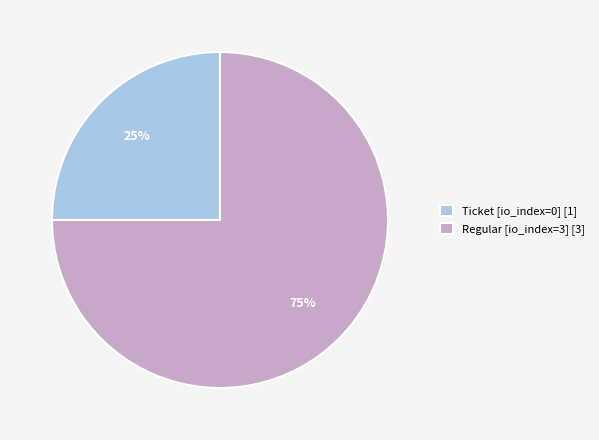

Which category has the smallest portion of the pie?

Ticket [io_index=0] [1]